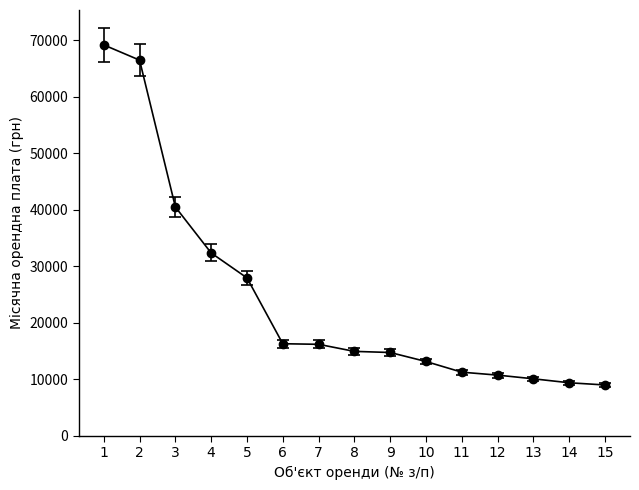

Is it true that the value at 11 is 3205.7?

False